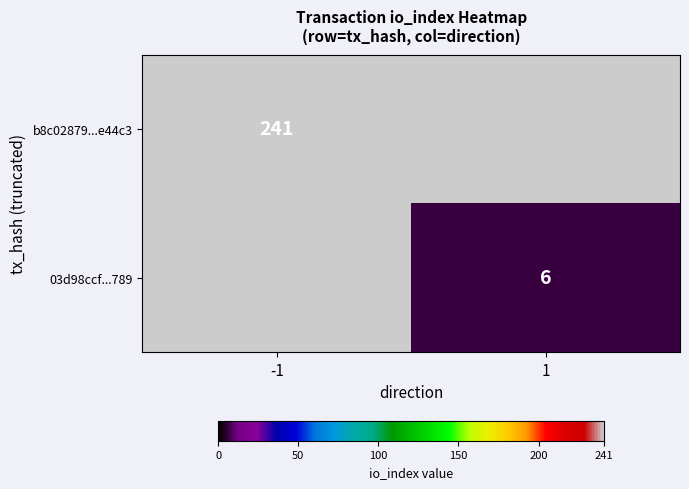

Is it true that b8c02879...e44c3 equals 241 at -1?

True